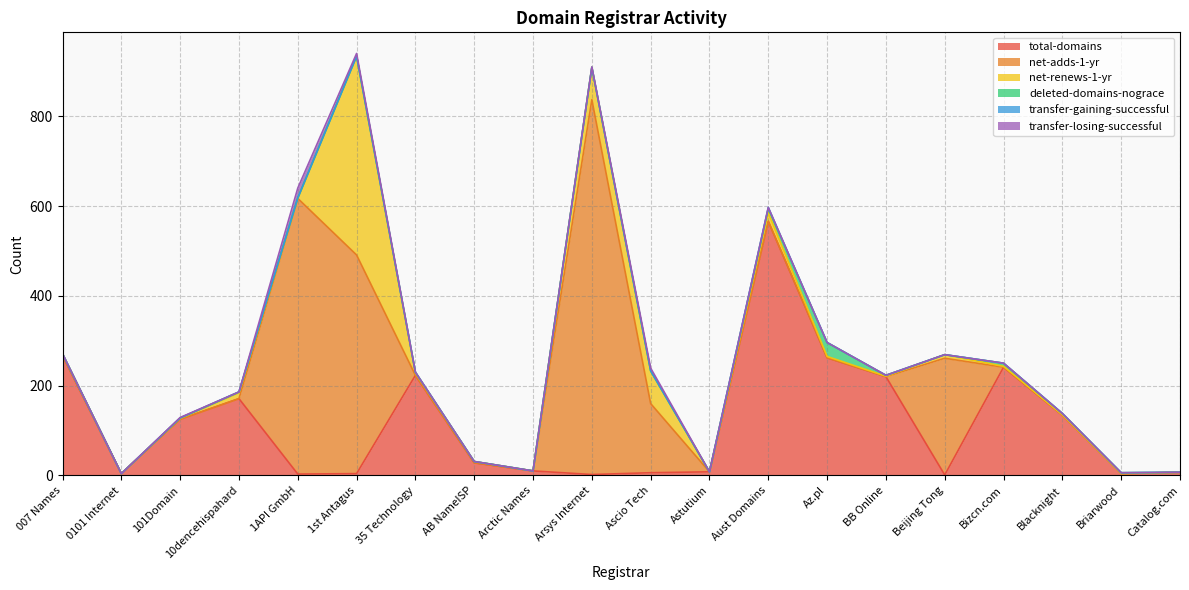

True or false: total-domains has a value of 6 at Ascio Tech.

True